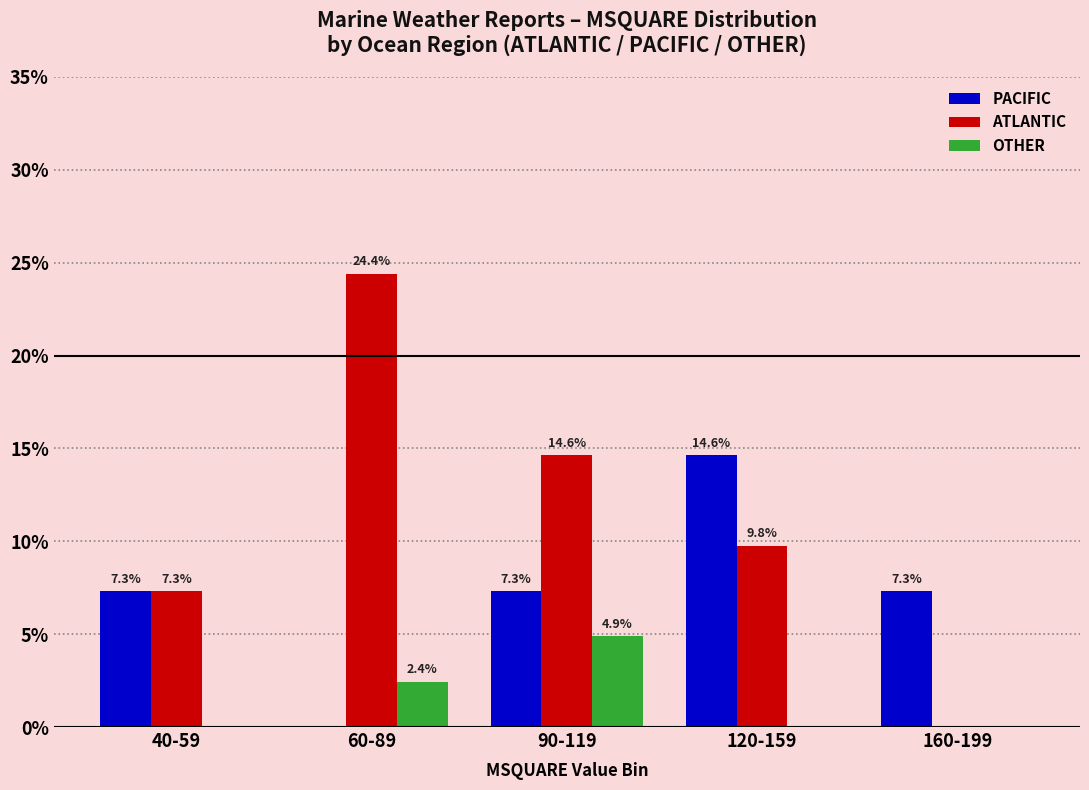

Is it true that ATLANTIC equals 0.0 at 160-199?

True